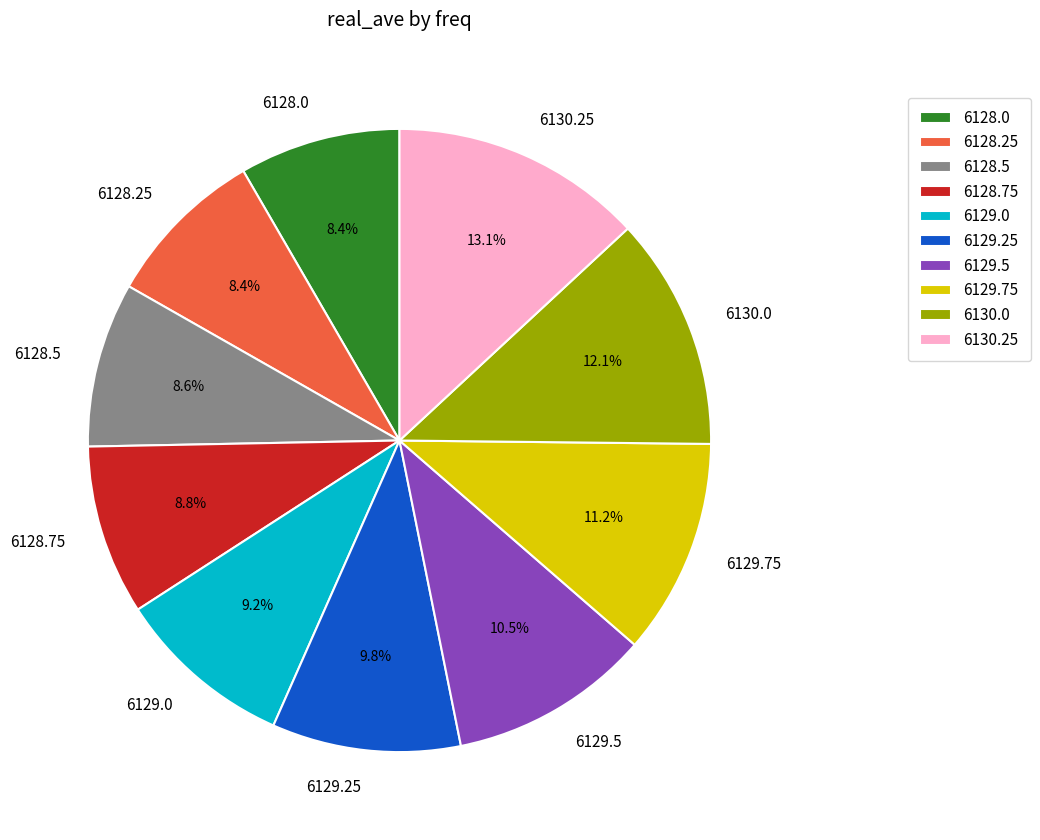

How many slices are in this pie chart?

10